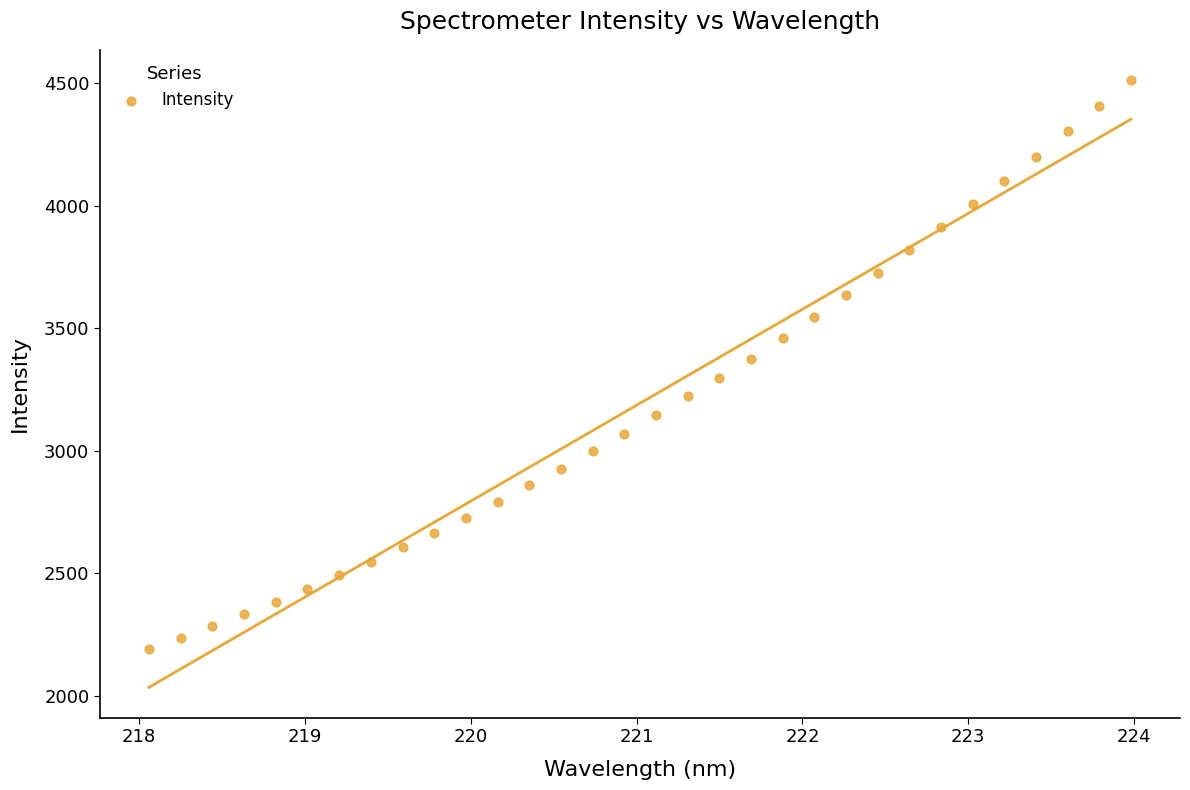

What is the range of X values (max minus min)?

5.9